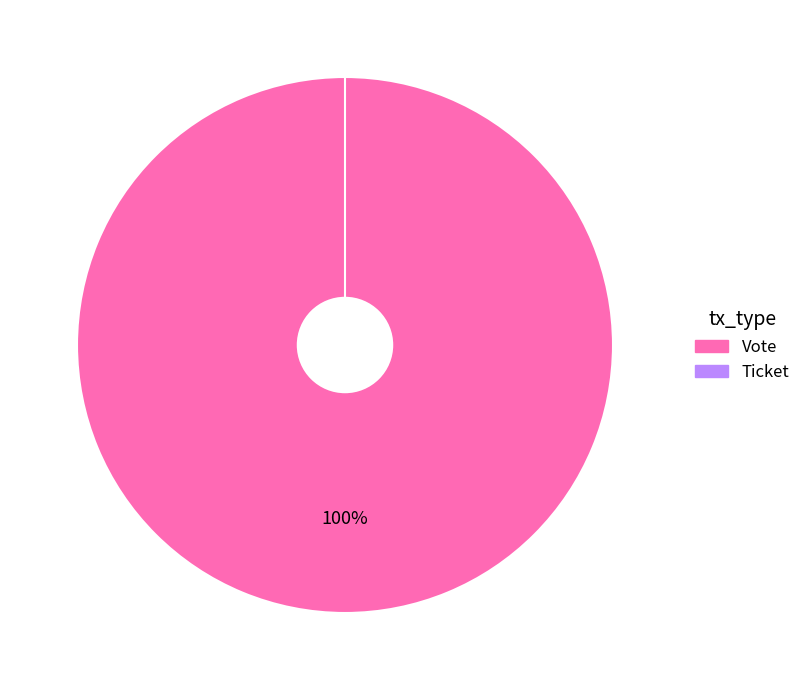

True or false: Vote accounts for 100% of the total.

True